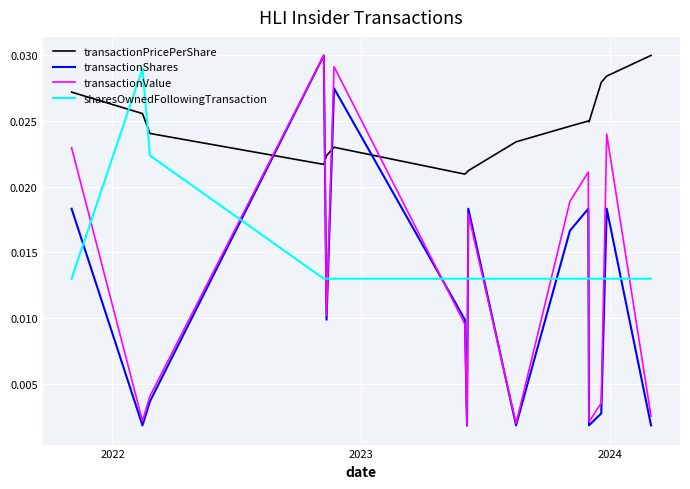

Which series ends up on top after the final intersection of transactionShares and transactionPricePerShare?

transactionPricePerShare